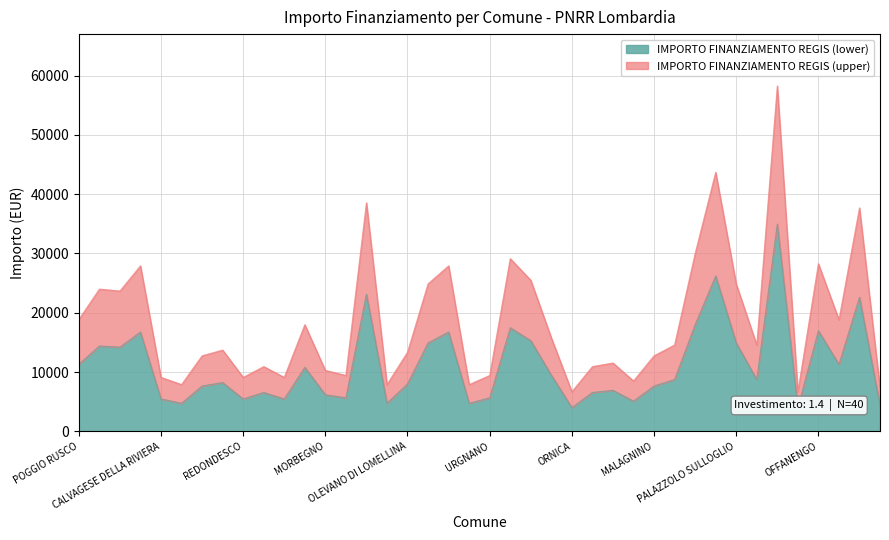

Is it true that the value at NOVATE MEZZOLA is 7284?

True